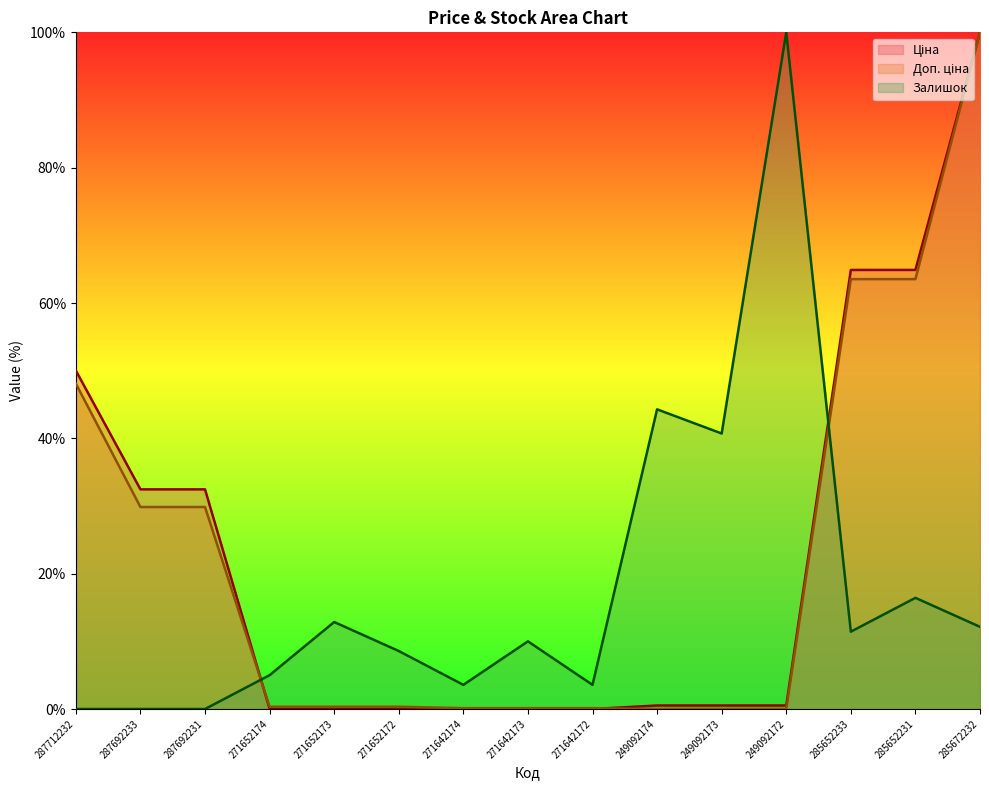

Where is Залишок nearest to the value 50?

249092174